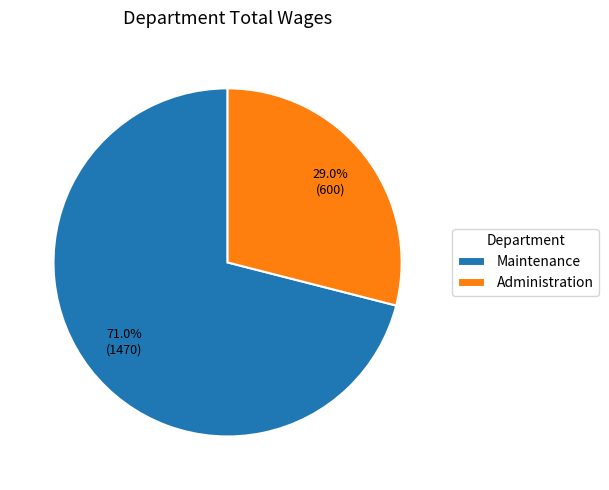

How many segments does this pie chart have?

2